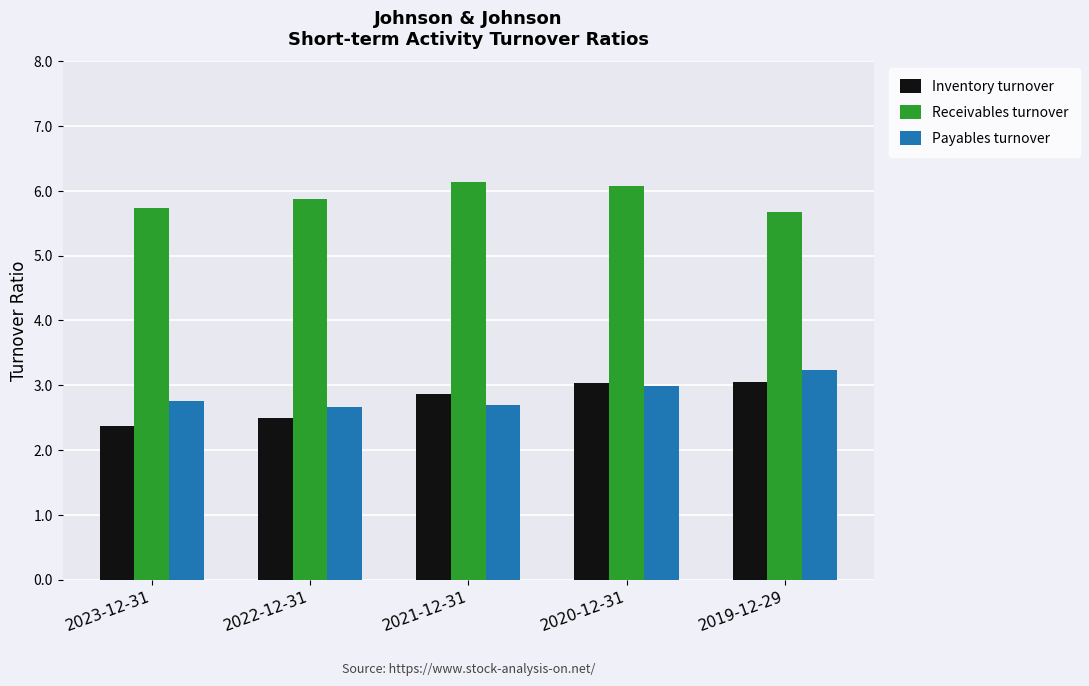

At which category does the chart reach its minimum across all series?

2023-12-31